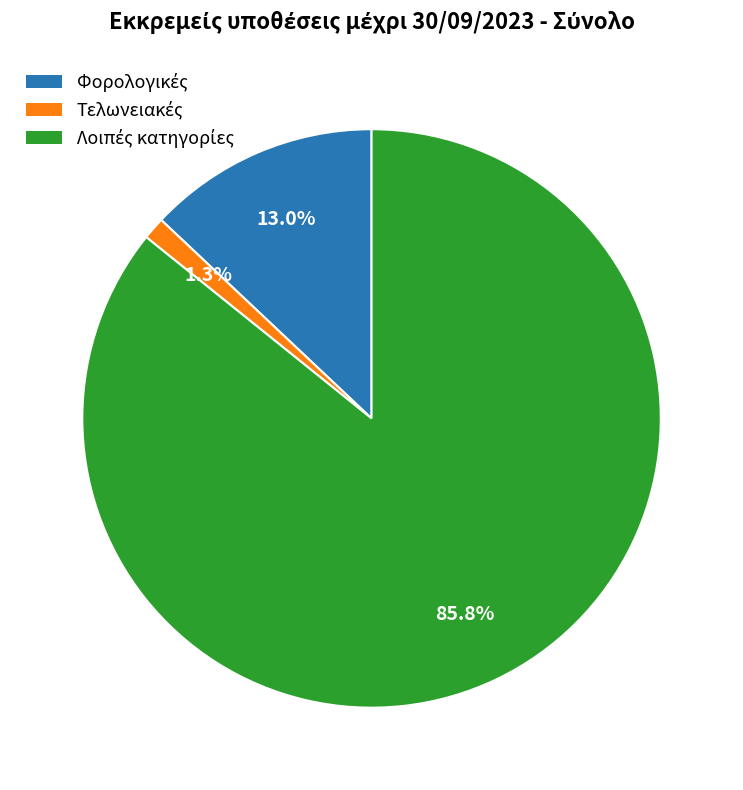

Is there a majority slice in this chart?

Yes